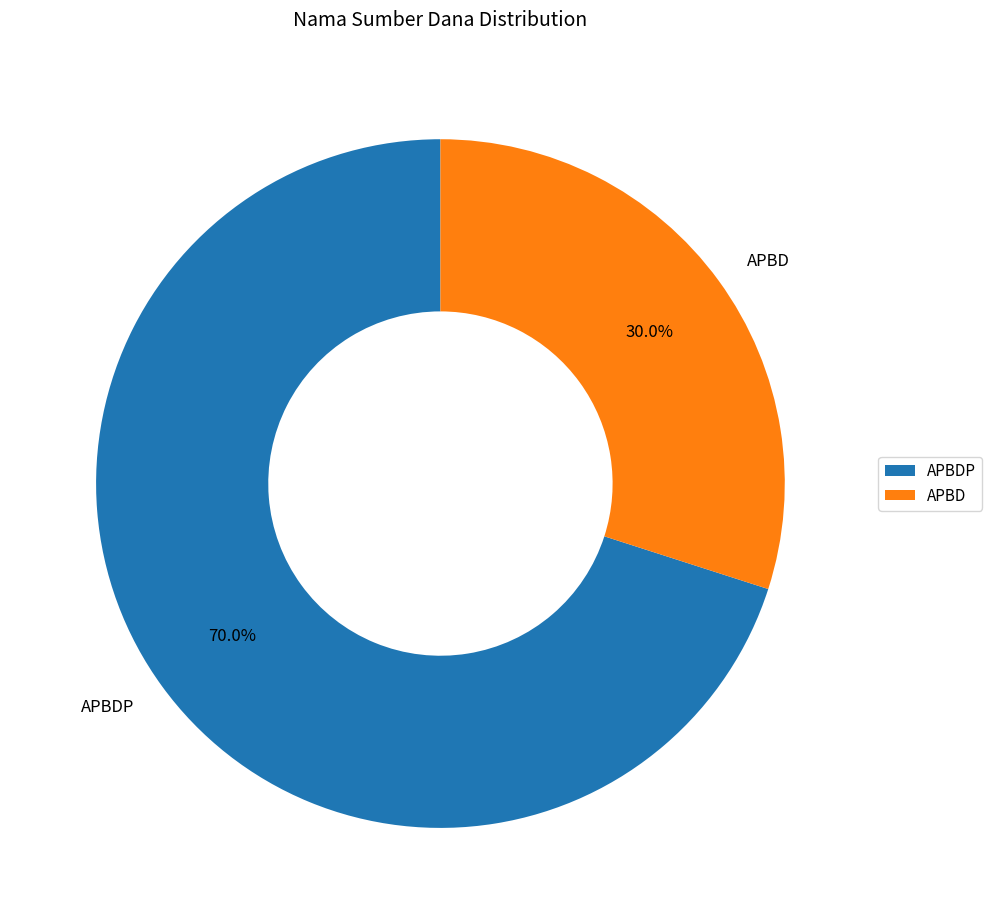

Is there any slice that represents more than half of the pie?

Yes